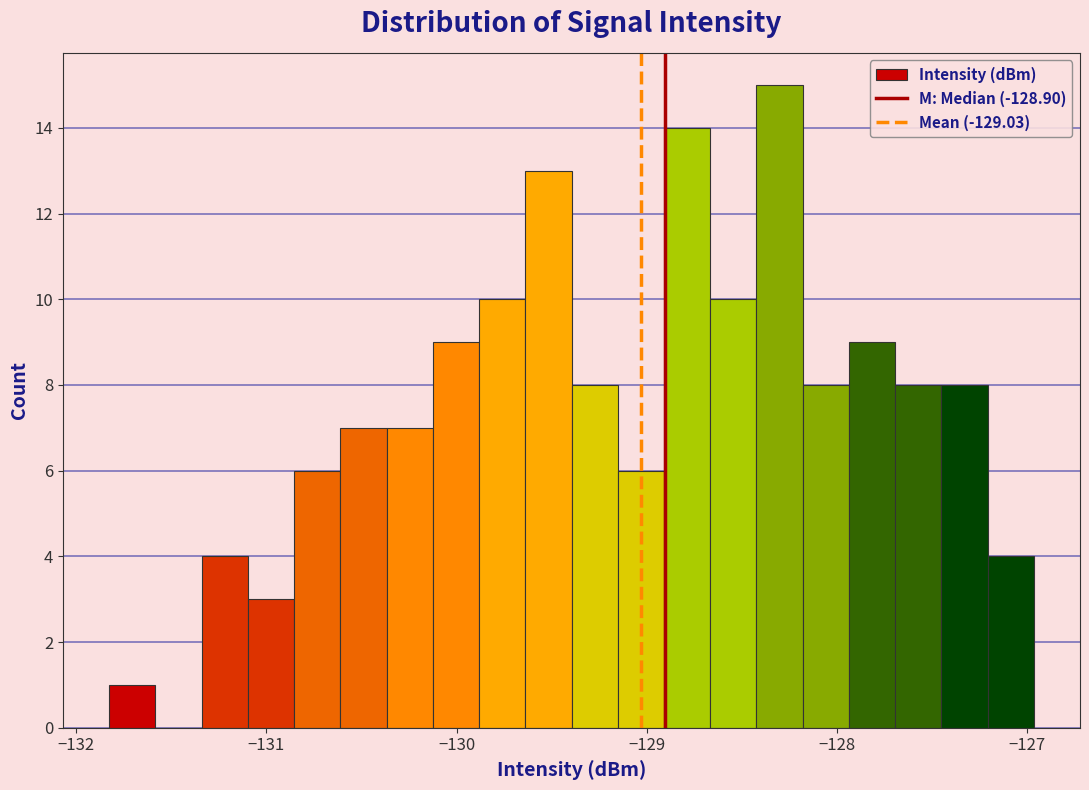

Read against the x-axis, roughly where is the centre of the tallest bar?

-128.3